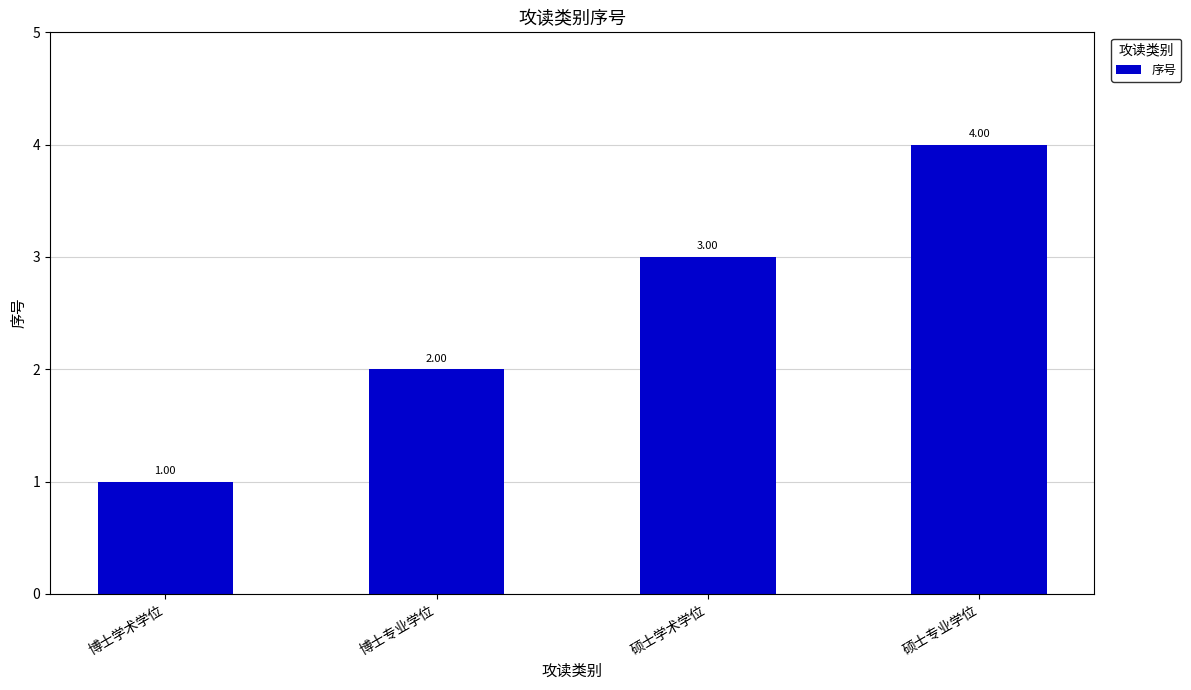

Does the chart contain any negative values?

No